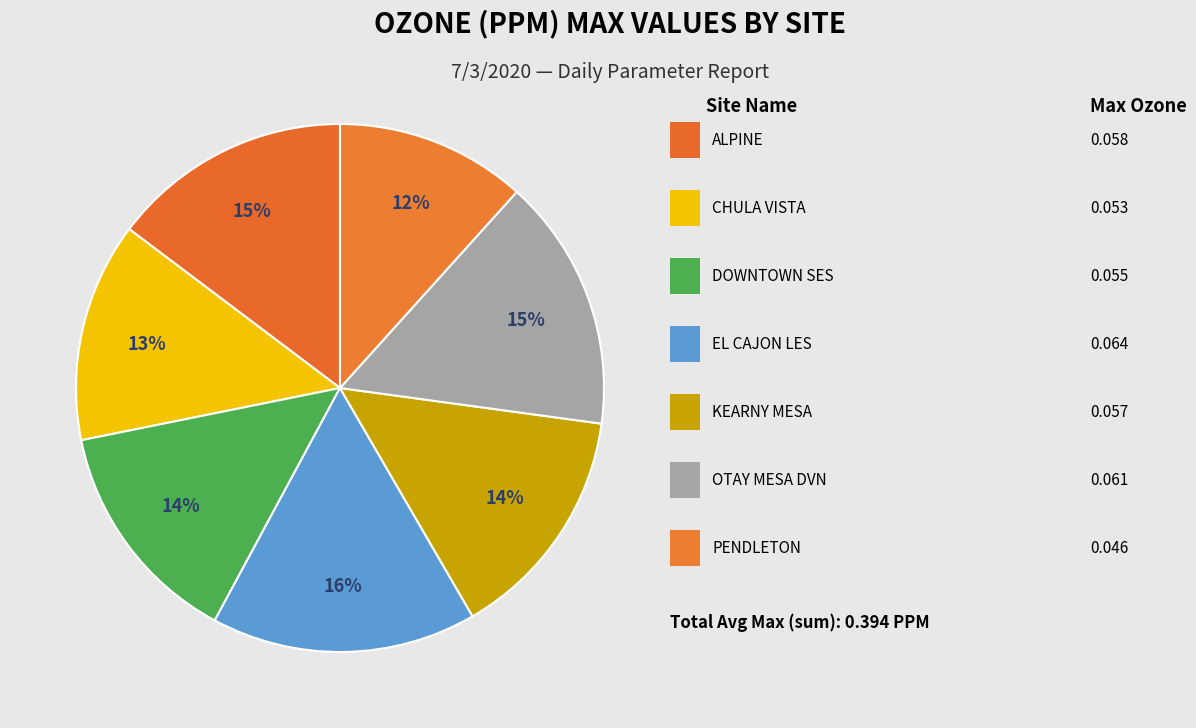

Count the number of slices in the pie.

7